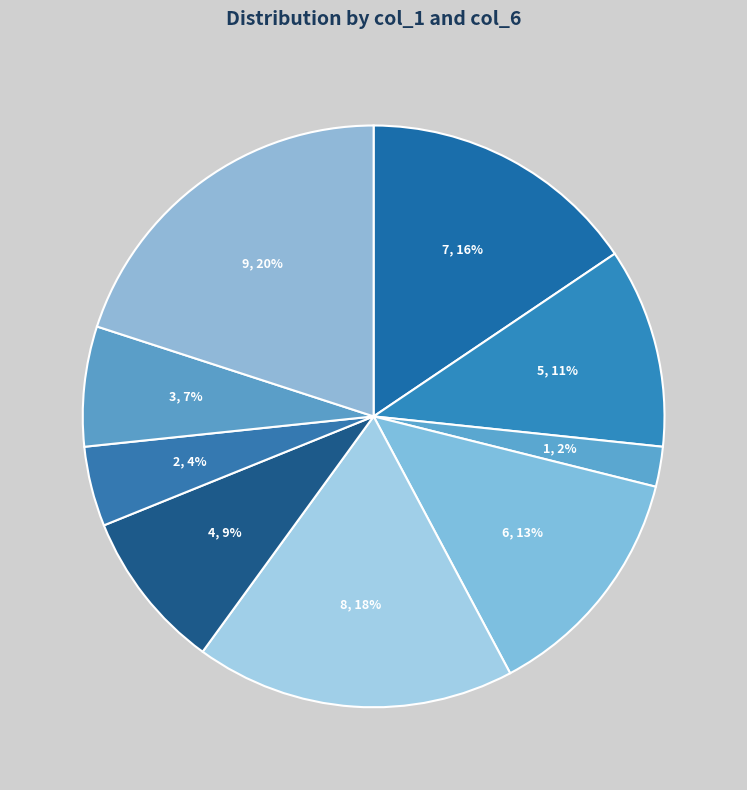

Is it true that 9 is 20% of the pie?

True